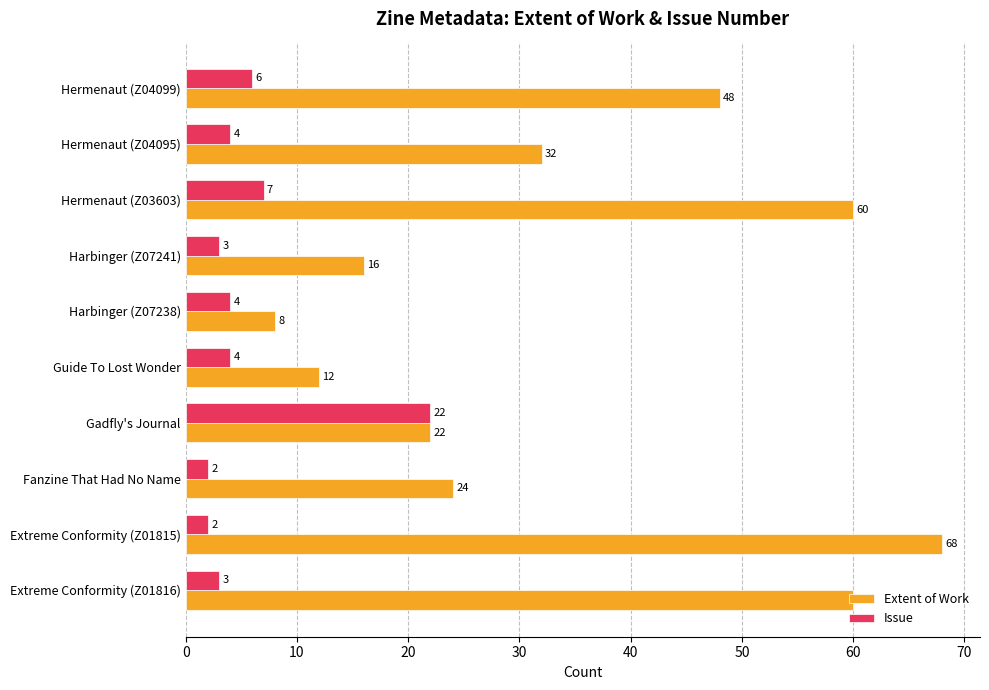

At which category is the sum across all series the highest?

Extreme Conformity (Z01815)